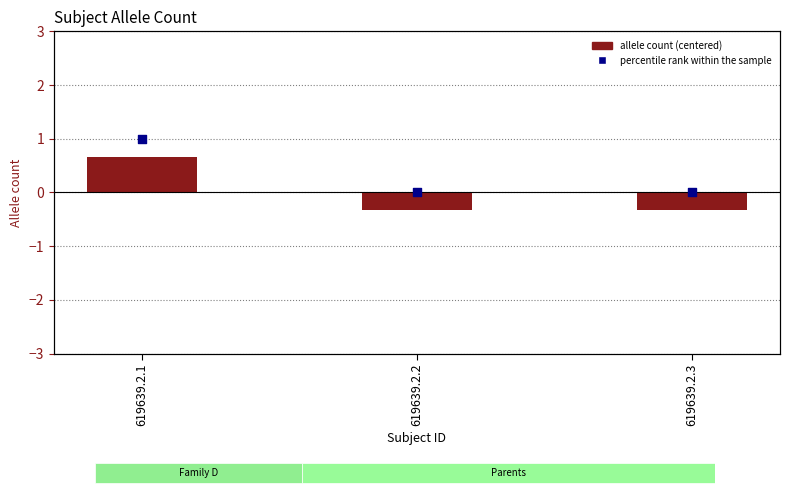

Is the value of Allele count at 619639.2.1 greater than the value of percentile rank within the sample at 619639.2.3?

Yes